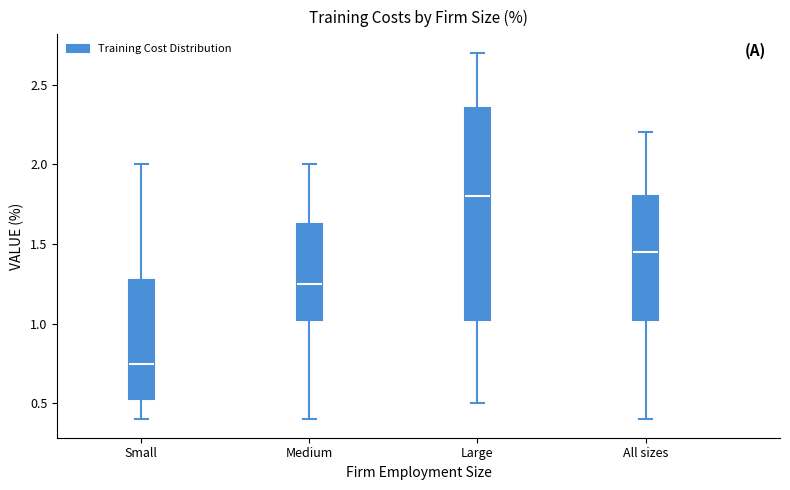

Which box's median line is the lowest?

Small